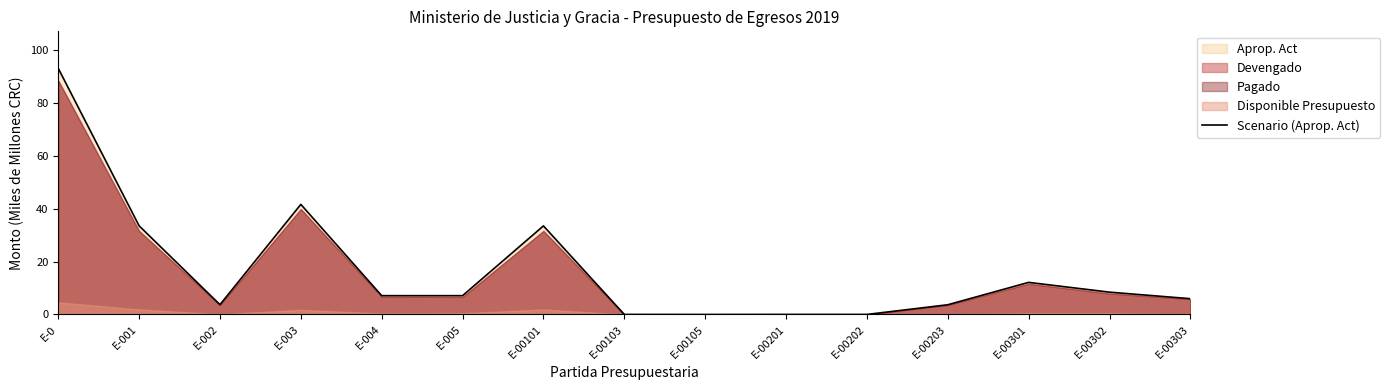

Which has a higher value, E-00101 or E-001?

E-001